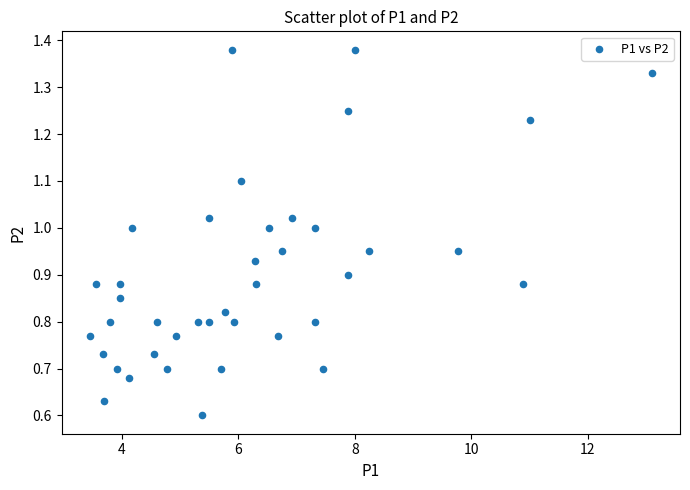

What is the range of X values (max minus min)?

9.6